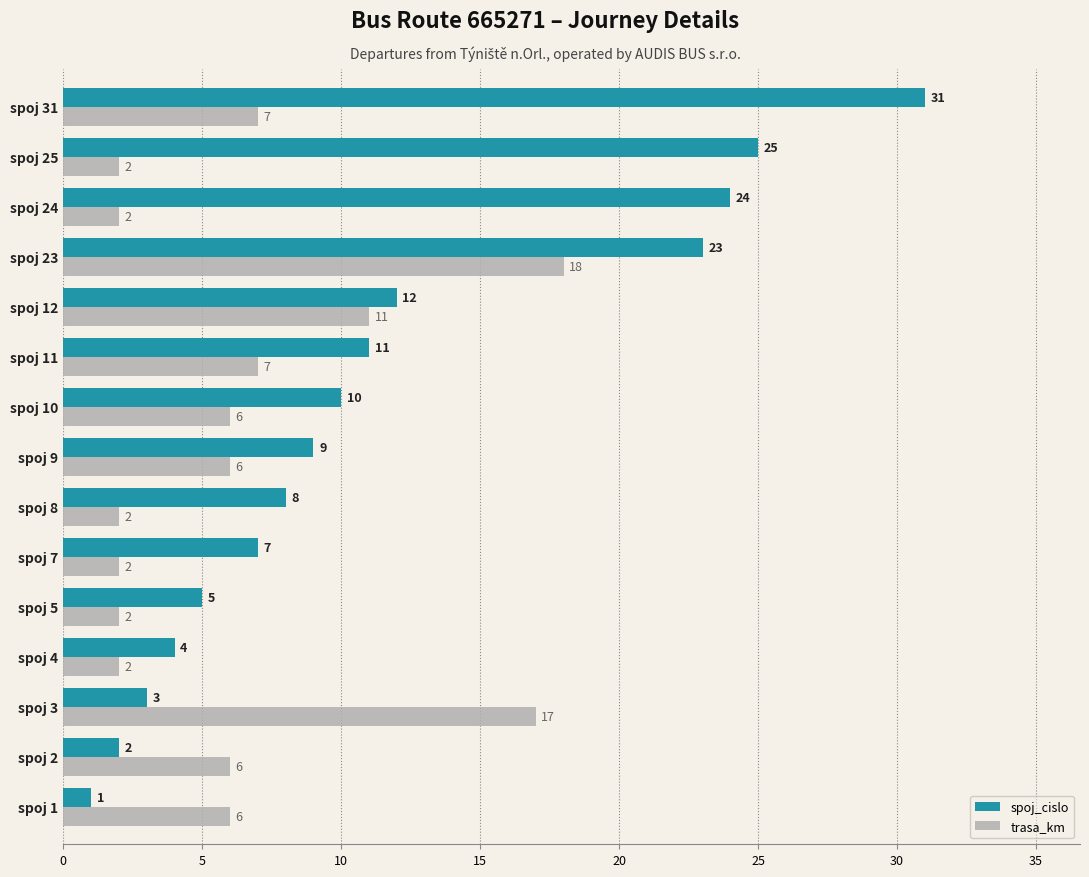

At which label does spoj_cislo reach its peak?

spoj 31